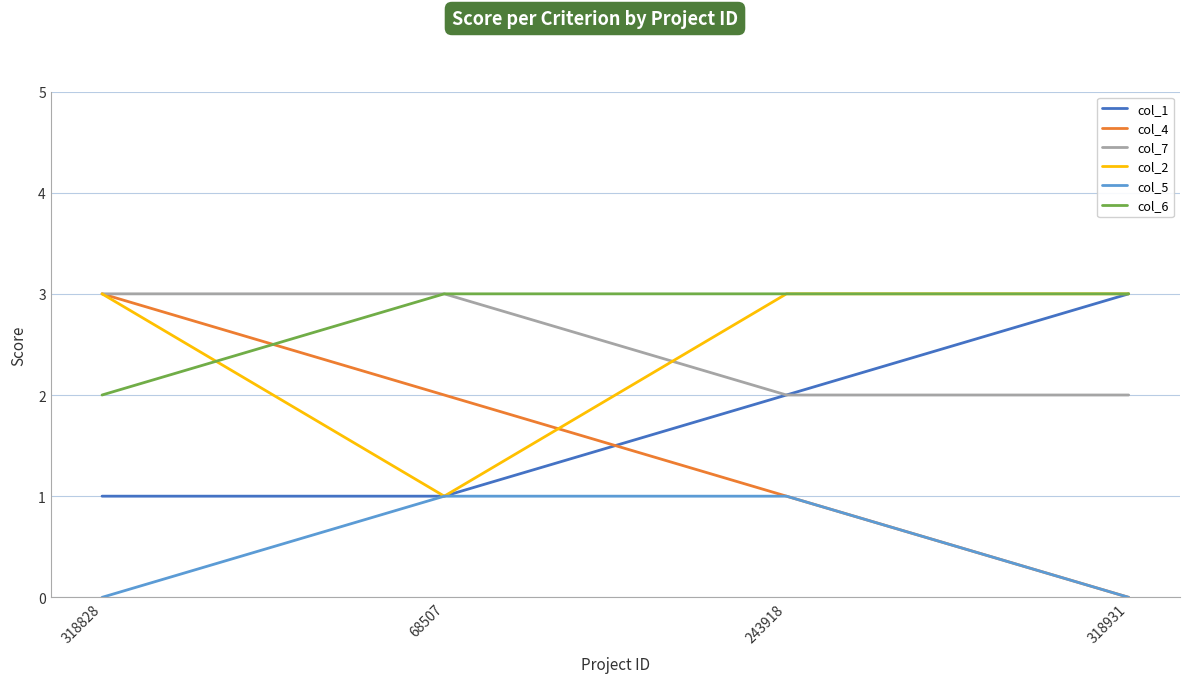

What is the spread (max minus min) of values at 243918?

2